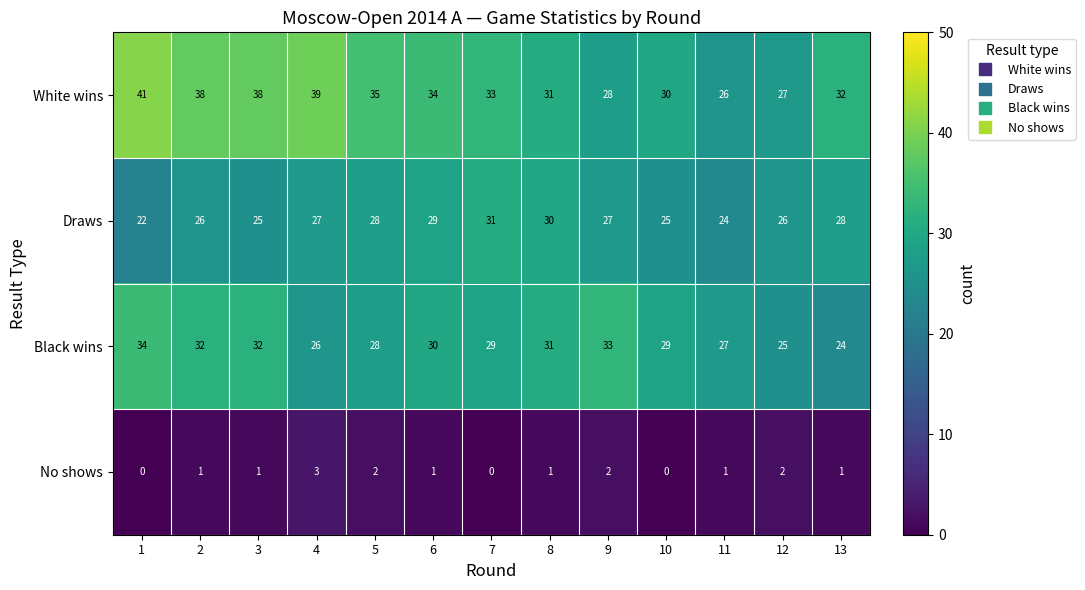

At how many categories does at least one series exceed 12?

13